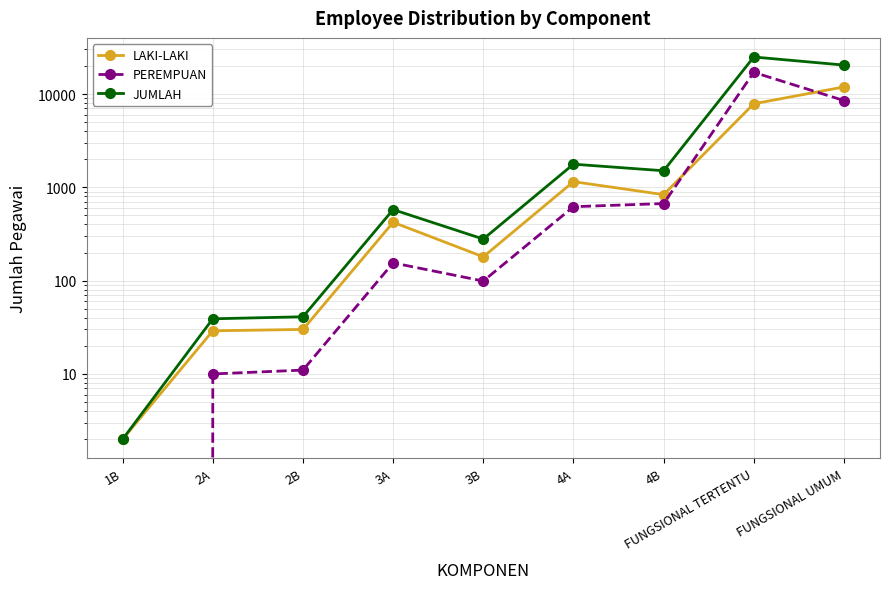

Reading right to left, list all the values displayed in this chart.

LAKI-LAKI: 11907	7855	835	1150	180	422	30	29	2
PEREMPUAN: 8509	17067	670	620	99	155	11	10	0
JUMLAH: 20416	24922	1505	1770	279	577	41	39	2